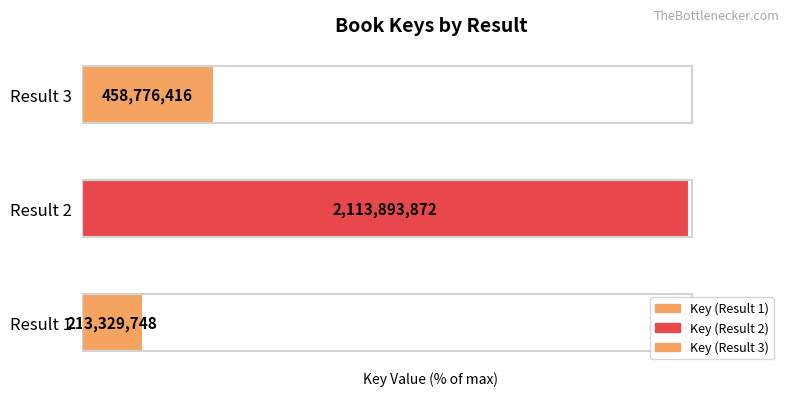

List the labels in order of value, smallest first.

Result 1, Result 3, Result 2